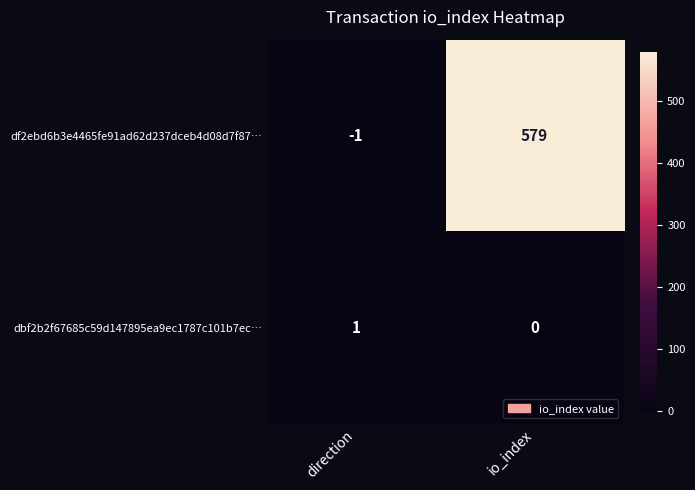

What is the sum of the df2ebd6b3e4465fe91ad62d237dceb4d08d7f87… values at direction and io_index?

578